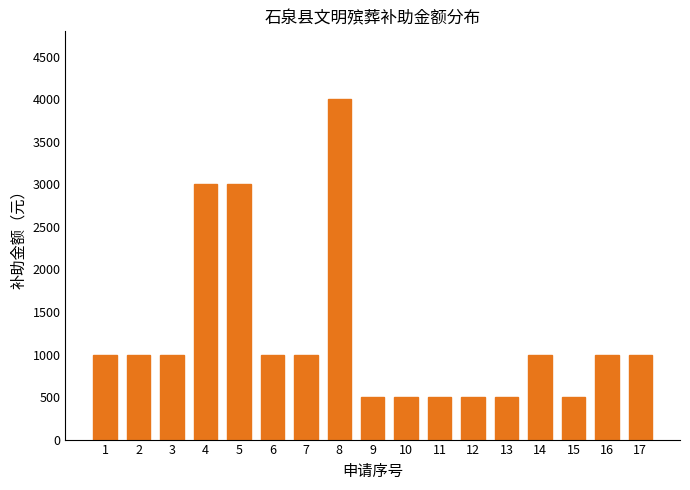

Reading left to right, extract all data points from this chart.

1=1000	2=1000	3=1000	4=3000	5=3000	6=1000	7=1000	8=4000	9=500	10=500	11=500	12=500	13=500	14=1000	15=500	16=1000	17=1000